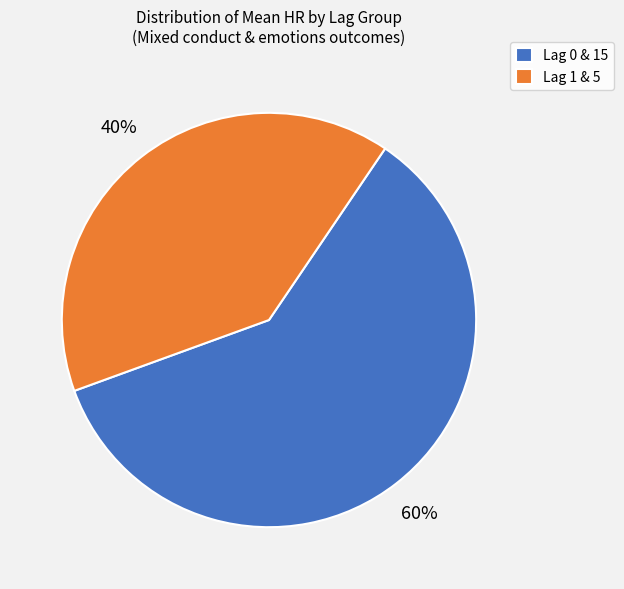

To the nearest percent, what is the difference between the Lag 1 & 5 and Lag 0 & 15 slice percentages?

20%